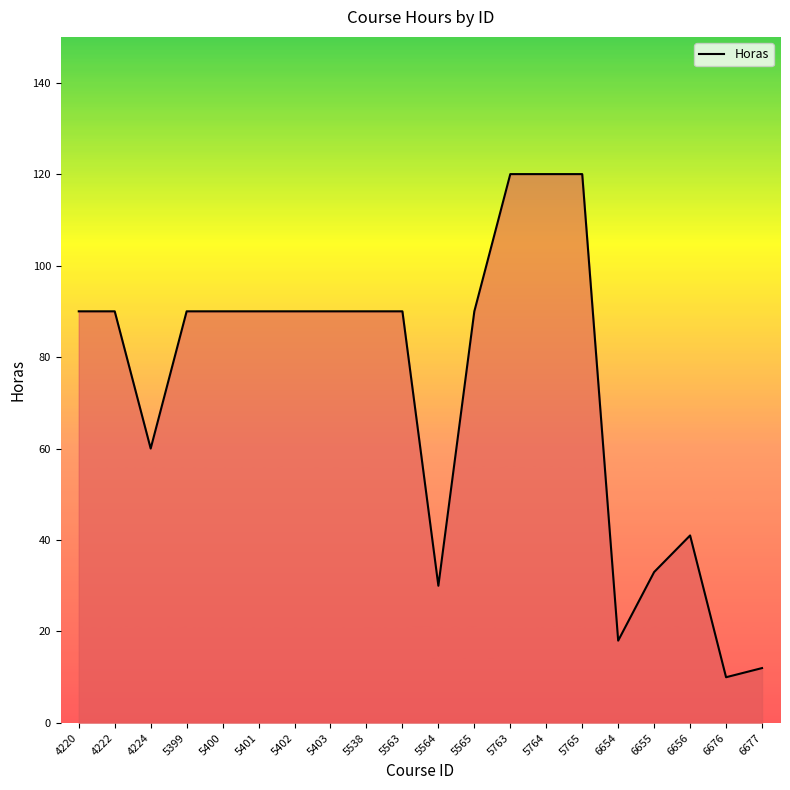

The value at 5765 is 120. True or false?

True